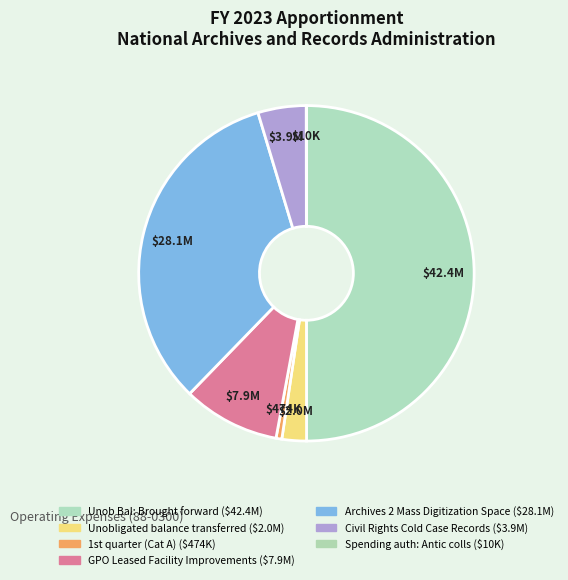

How many slices are in this pie chart?

7